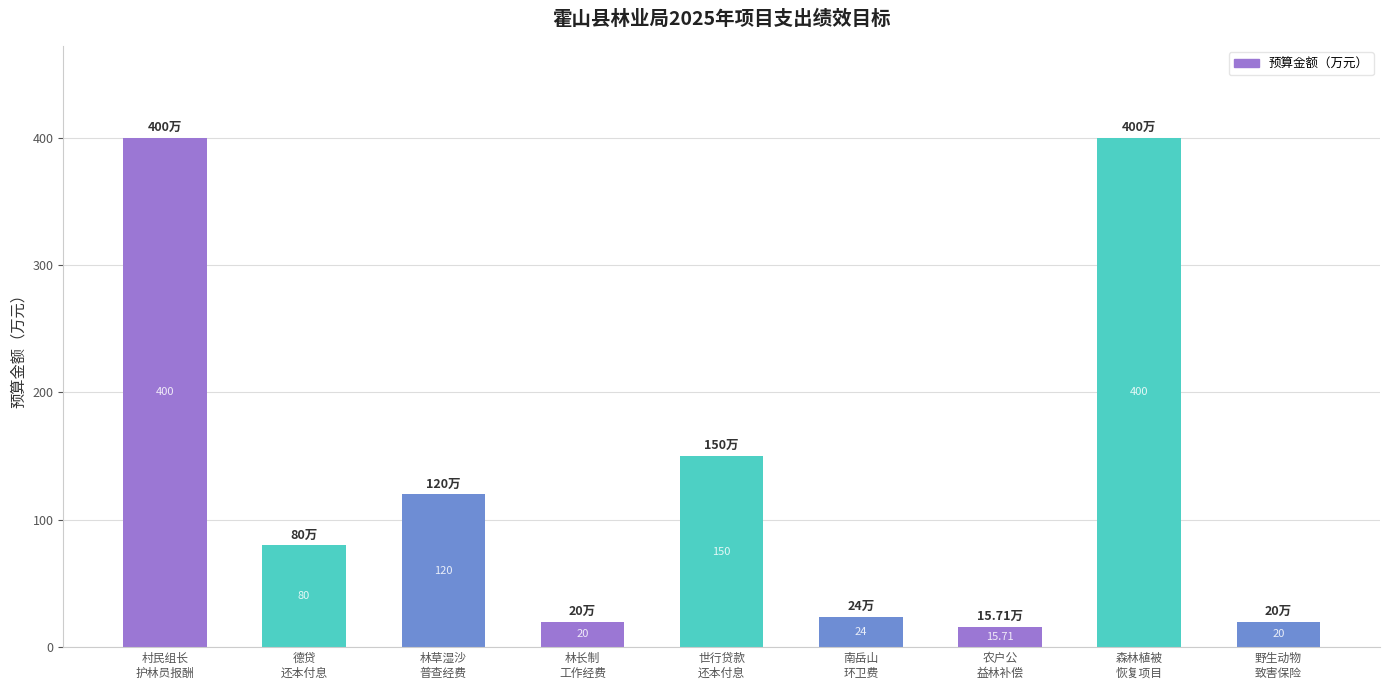

The chart shows a value of 400.0 at 村民组长
护林员报酬. True or false?

True